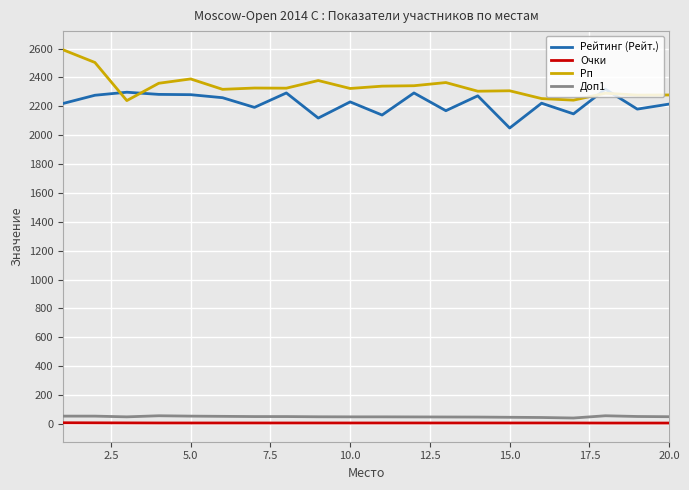

In Рп, how many points are higher than both neighbors (excluding endpoints)?

6